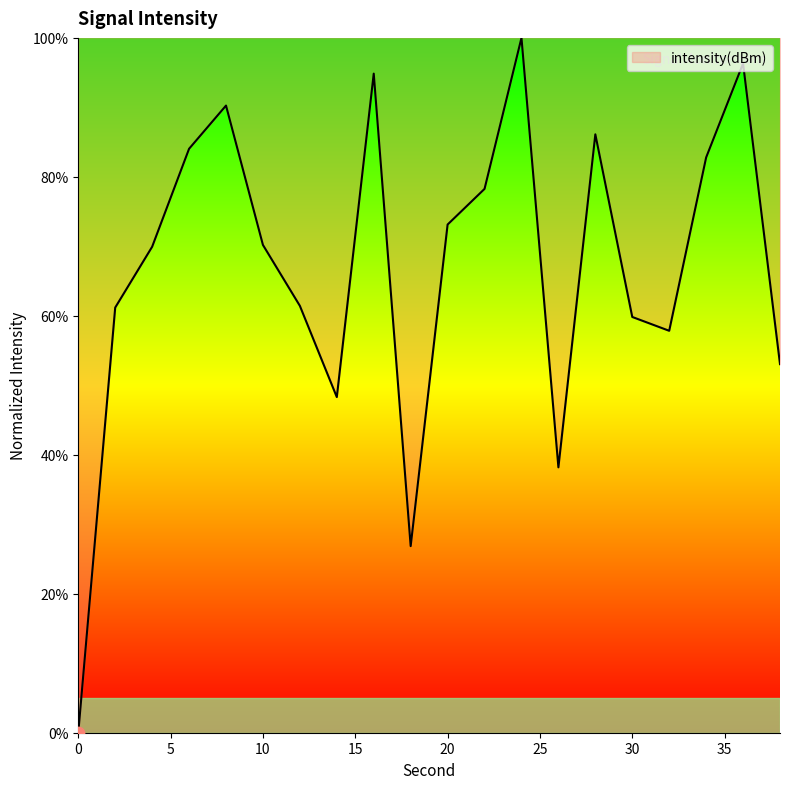

What is the greatest value displayed?

100.0